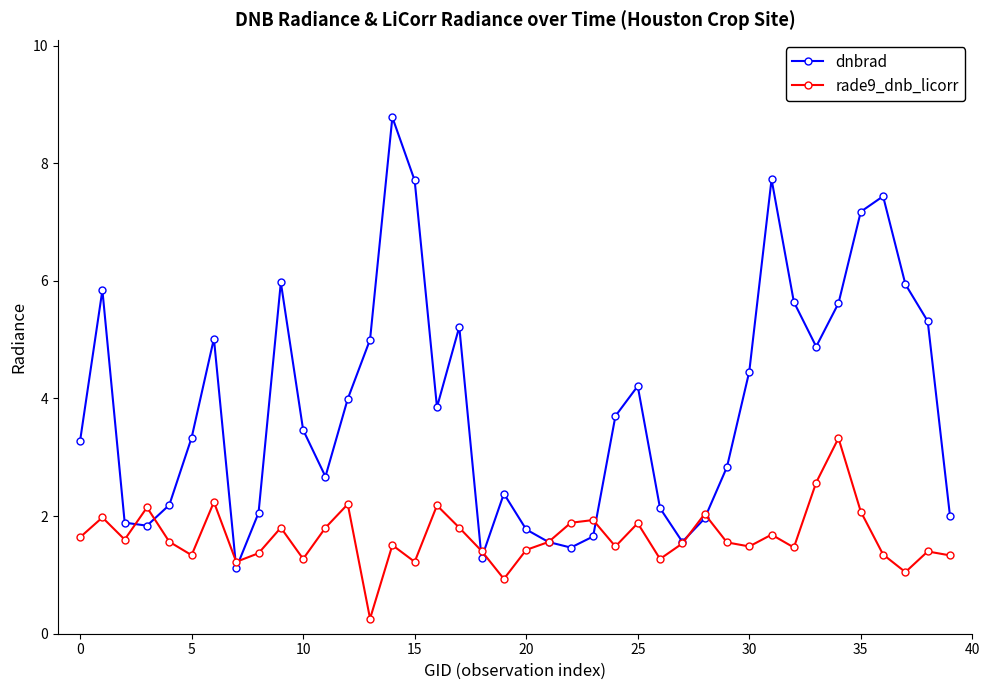

In dnbrad, how many points are higher than both neighbors (excluding endpoints)?

9